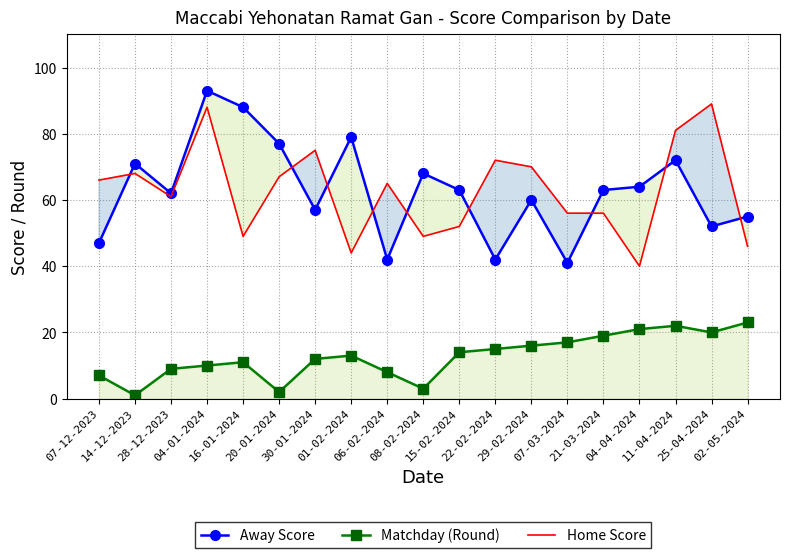

How many interior local peaks does the Matchday (Round) series have?

3